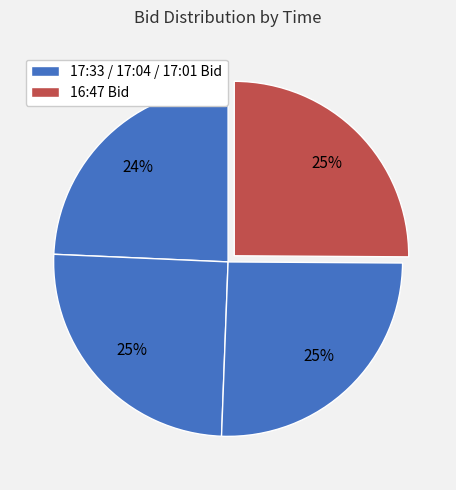

How many slices are in this pie chart?

4